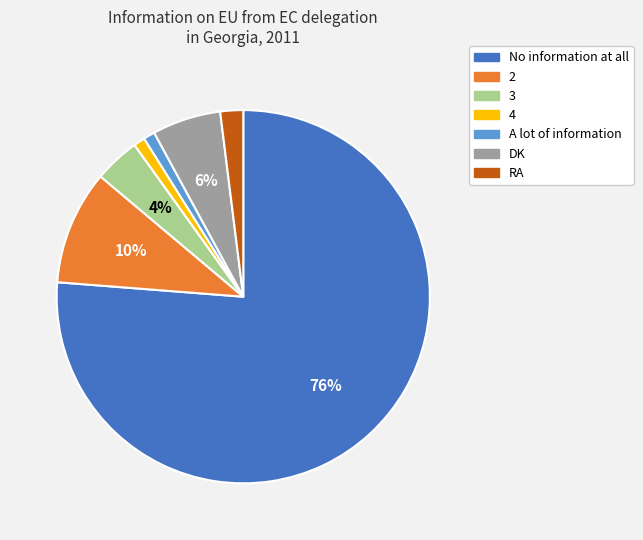

Is there a majority slice in this chart?

Yes